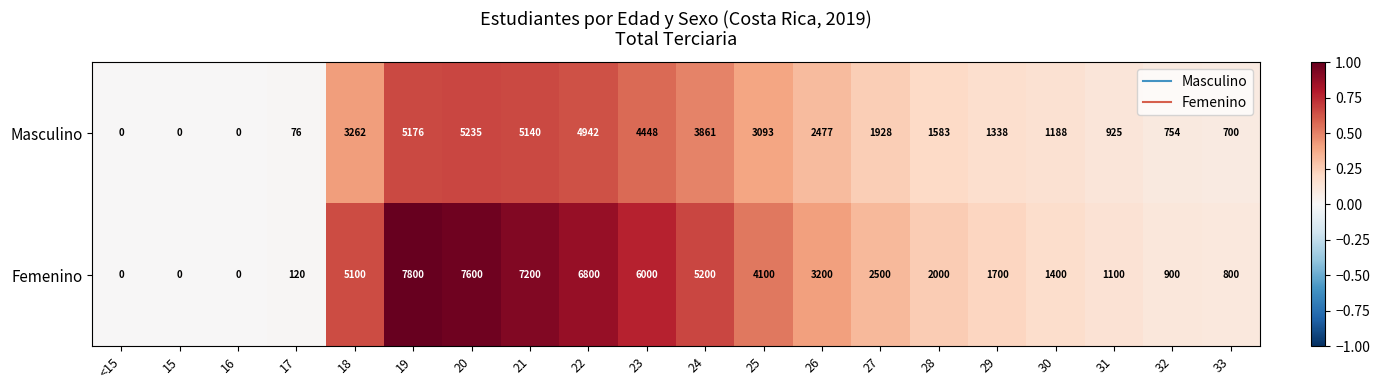

What is the difference between the highest and lowest values at 24?

1339